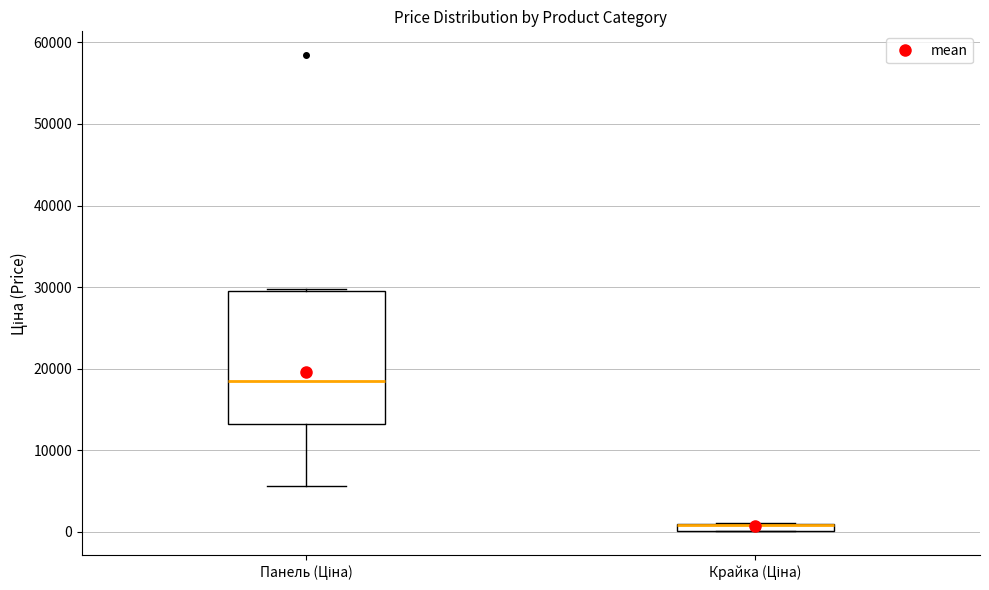

Where is the upper edge of the box for Крайка (Ціна) on the y-axis? The values are not printed on the chart, so give them approximately, as read against the axis.

1000